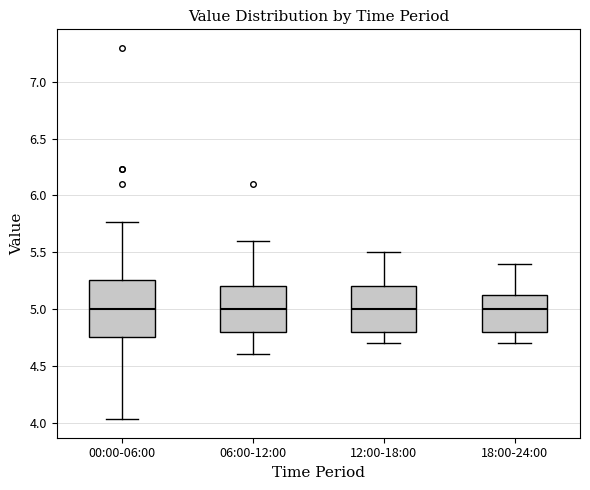

Reading left to right, read every box against the y-axis: the position of its median line, the range the box covers, and the ends of its whiskers. The values are not printed on the chart, so give them approximately, as read against the axis.

00:00-06:00: median 5.00, box 4.75 to 5.25, whiskers 4.05 to 5.75
06:00-12:00: median 5.00, box 4.80 to 5.20, whiskers 4.60 to 5.60
12:00-18:00: median 5.00, box 4.80 to 5.20, whiskers 4.70 to 5.50
18:00-24:00: median 5.00, box 4.80 to 5.15, whiskers 4.70 to 5.40